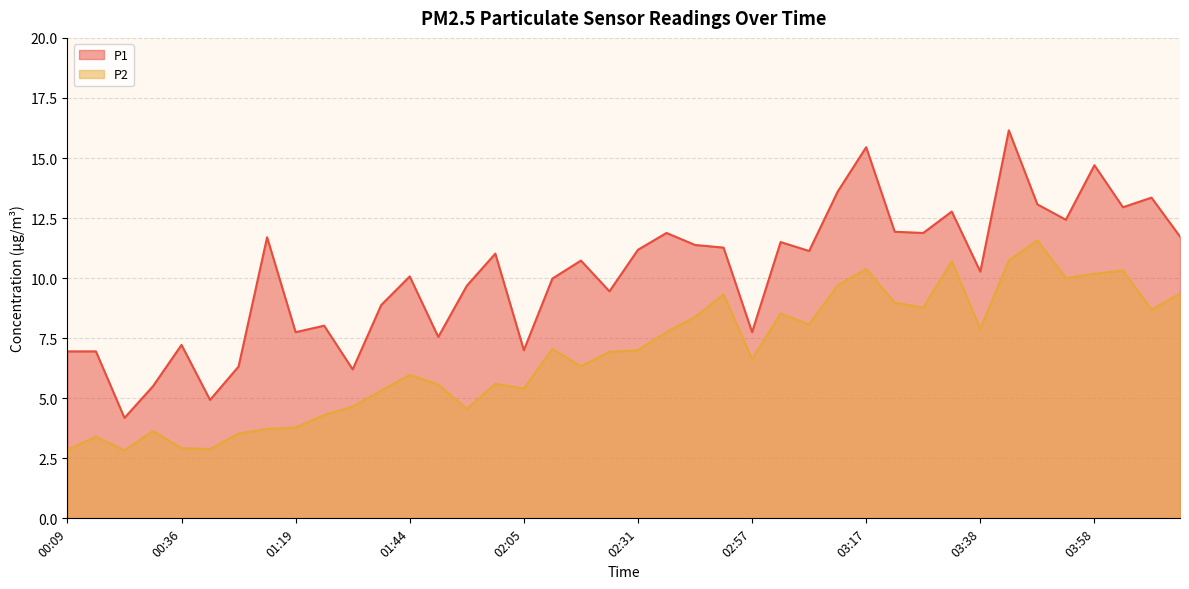

Reading left to right, extract all data points from this chart.

P1: 7.0	7.0	4.2	5.5	7.2	4.9	6.3	11.7	7.8	8.0	6.2	8.9	10.1	7.5	9.7	11.0	7.0	10.0	10.7	9.4	11.2	11.9	11.4	11.3	7.8	11.5	11.1	13.6	15.4	11.9	11.9	12.8	10.3	16.1	13.1	12.4	14.7	12.9	13.3	11.7
P2: 2.9	3.4	2.8	3.6	2.9	2.9	3.5	3.7	3.8	4.3	4.7	5.3	6.0	5.6	4.5	5.6	5.4	7.0	6.3	6.9	7.0	7.8	8.4	9.3	6.6	8.5	8.1	9.7	10.4	9.0	8.8	10.7	7.9	10.7	11.6	10.0	10.2	10.3	8.7	9.3